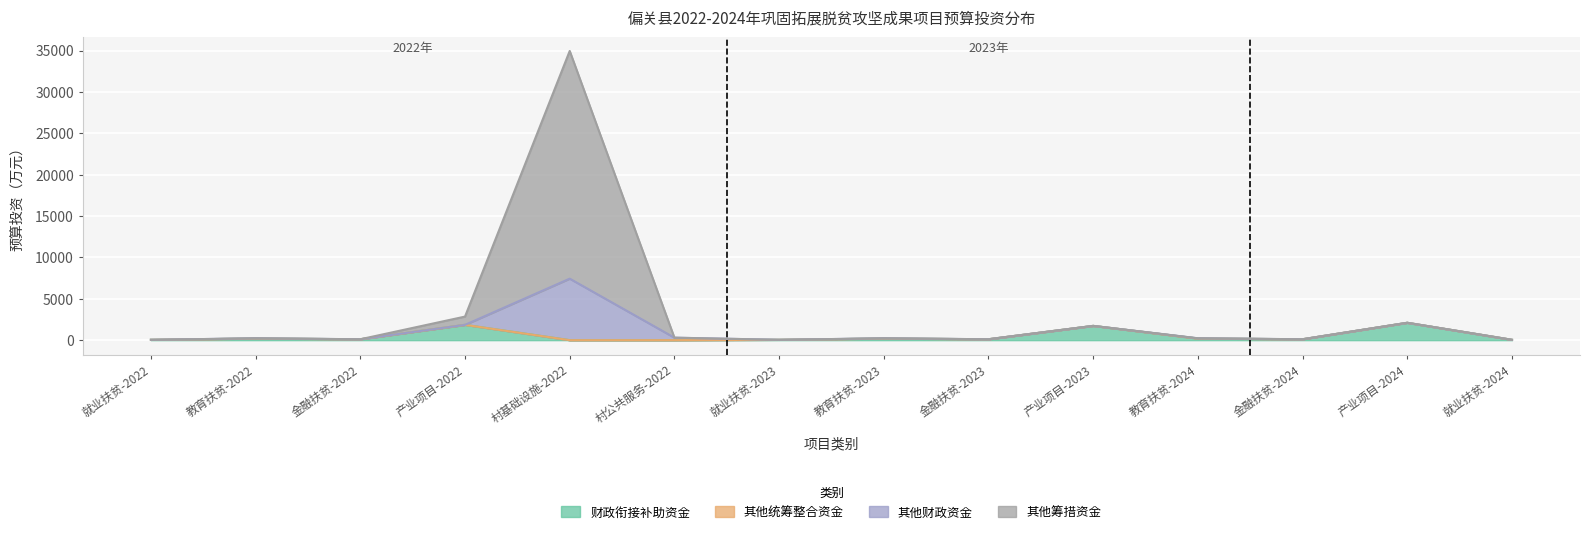

At which category is the sum across all series the highest?

村基础设施-2022